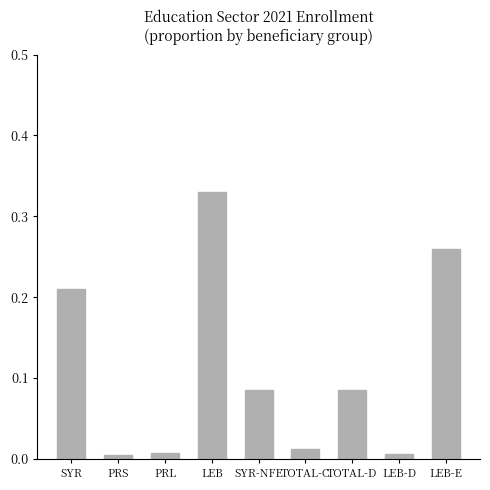

What is the label of the 7th bar from the left?

TOTAL-D